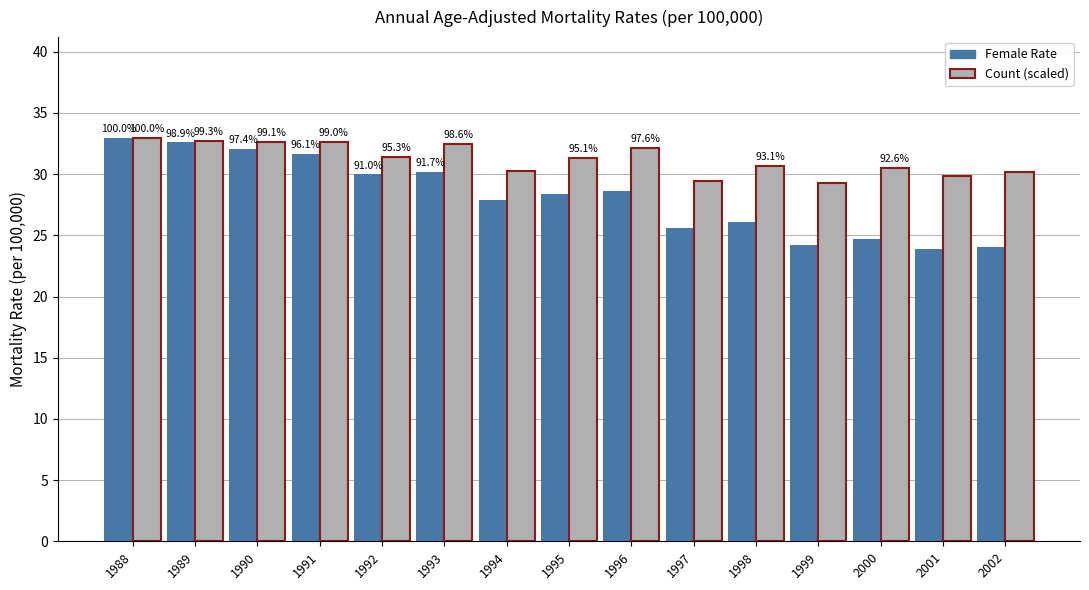

Rank the series by their average value, from highest to lowest.

Count (scaled), Female Rate